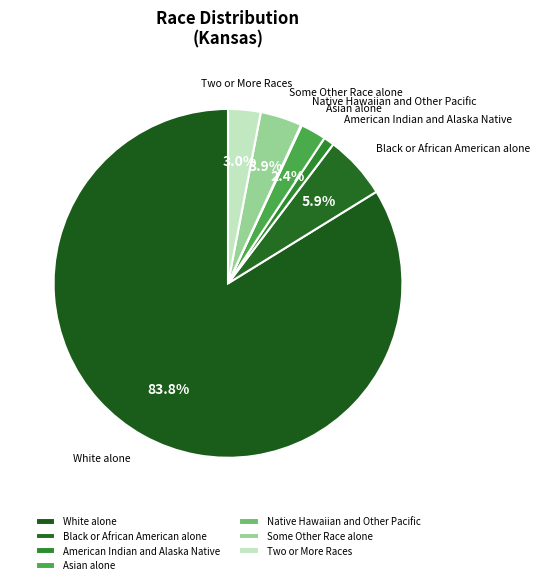

Which category accounts for the majority?

White alone